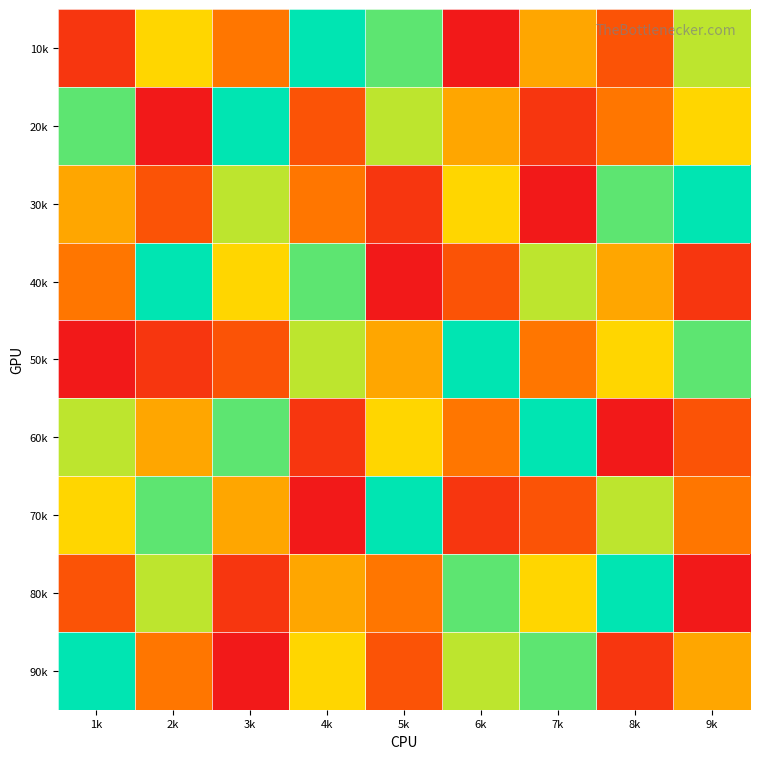

At which category is the sum across all series the highest?

1k